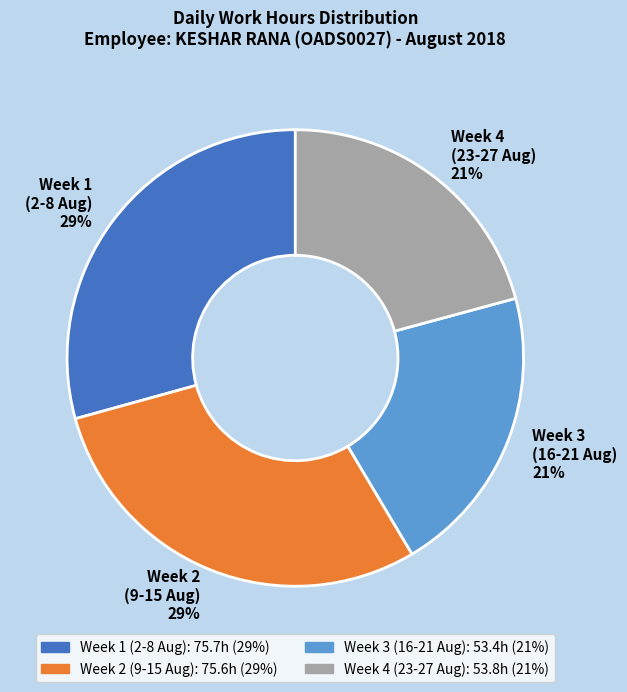

Is there any slice that represents more than half of the pie?

No